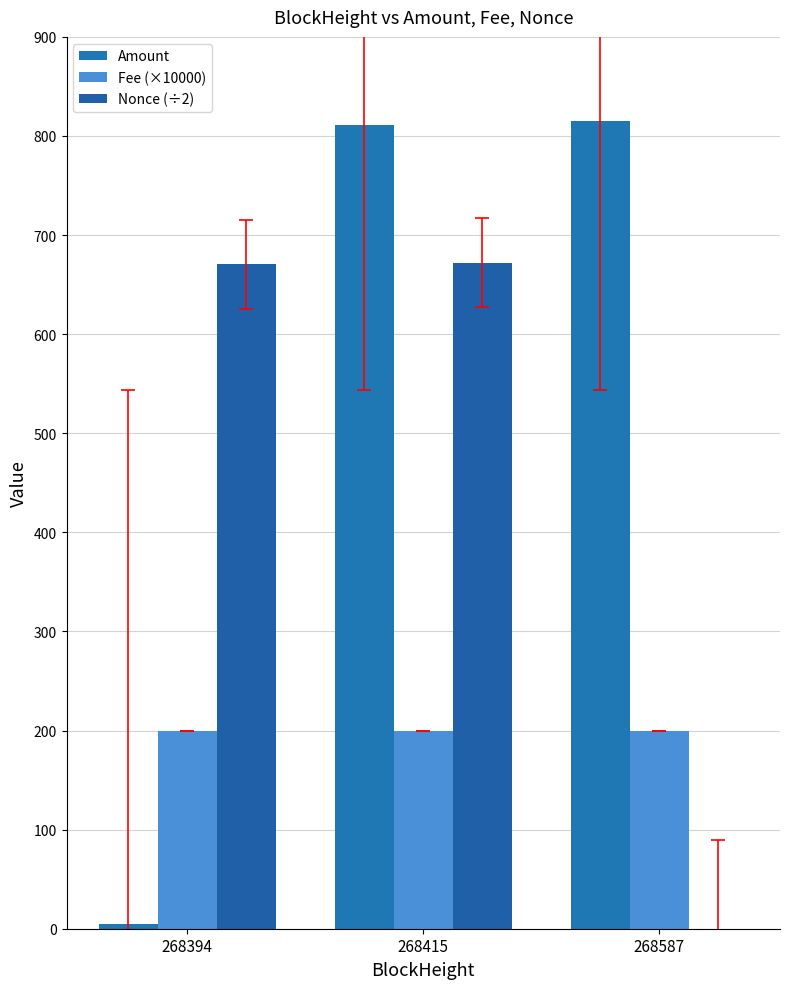

What is the total value across all series at 268394?

875.5